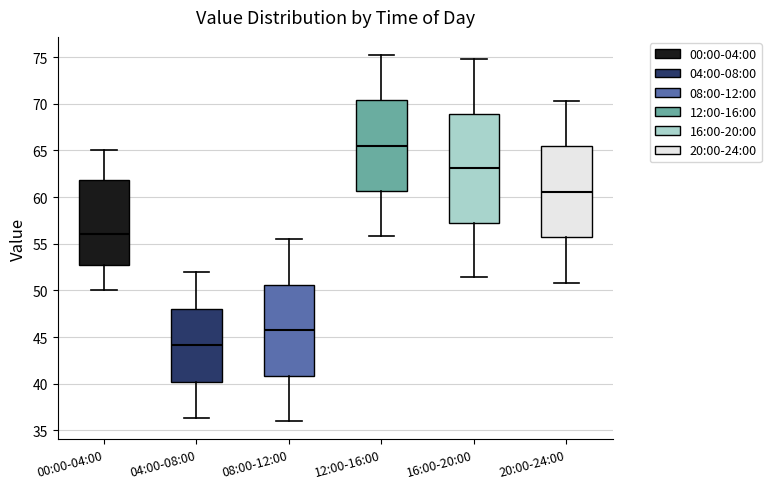

Which box's median line is the lowest?

04:00-08:00